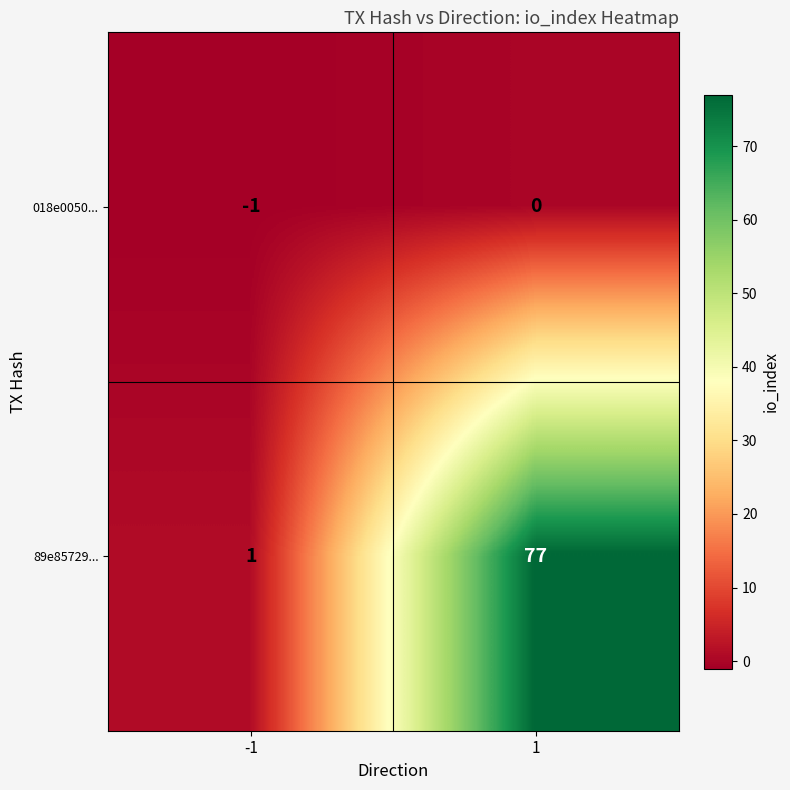

What is the sum of all 89e85729... values?

78